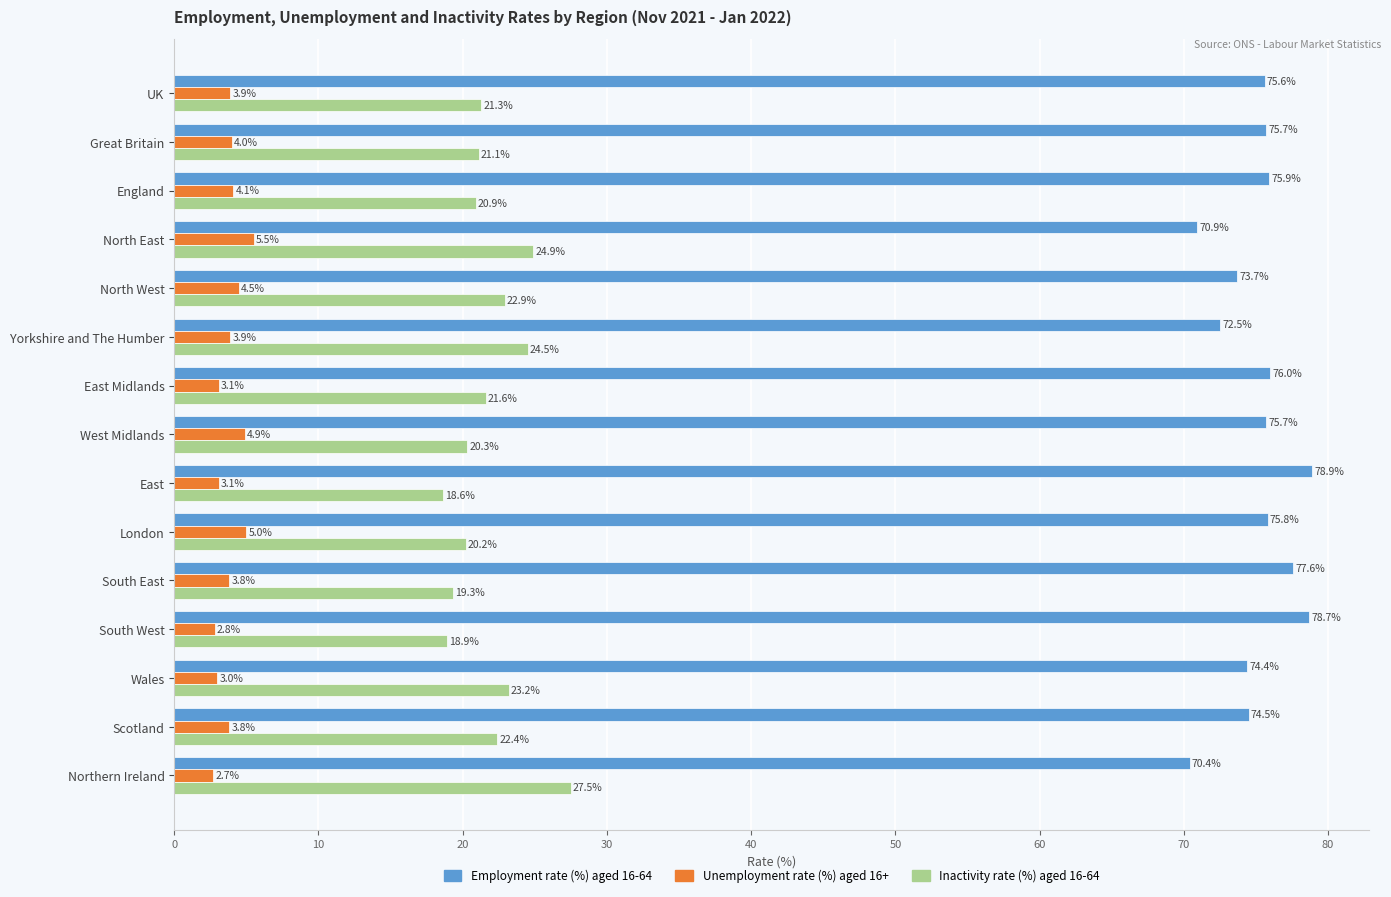

Where is Unemployment rate (%) aged 16+ nearest to the value 4?

Great Britain